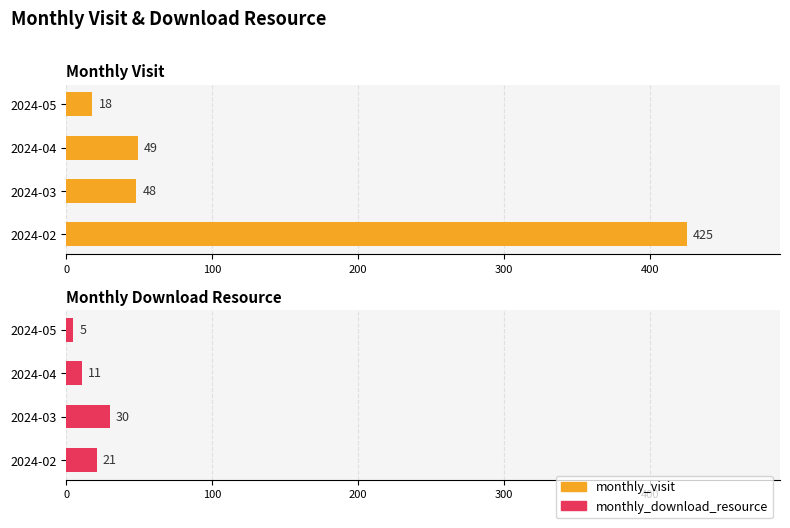

Is it true that monthly_download_resource equals 12 at 2024-02?

False